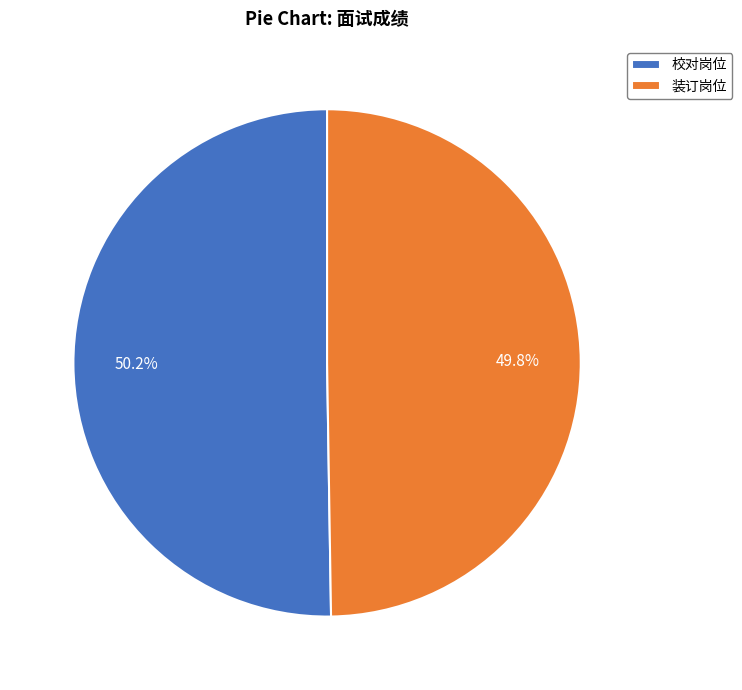

Is the sum of 校对岗位 and 装订岗位 greater than half?

Yes